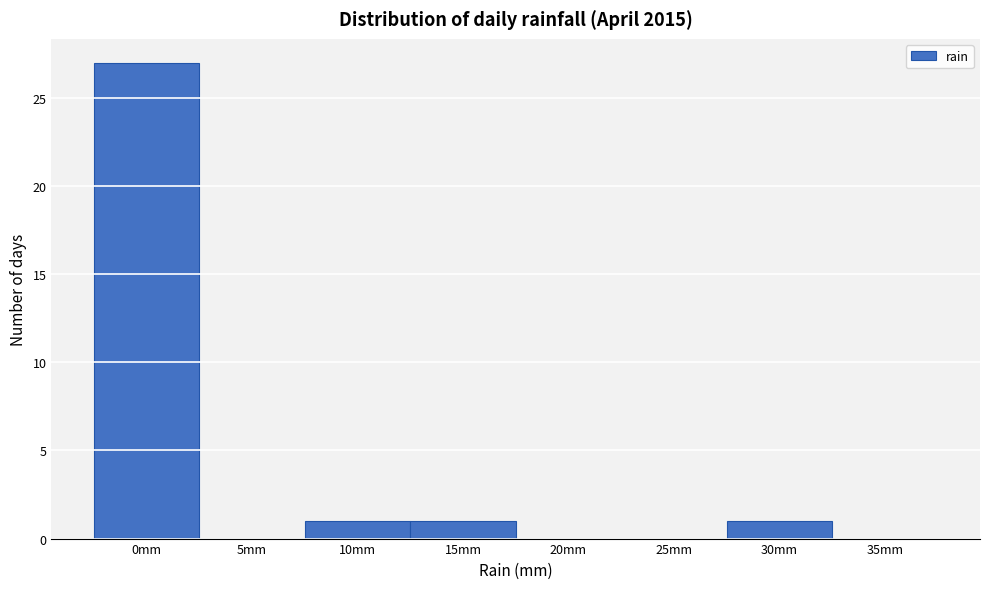

Reading left to right, what are all the values shown in this chart?

0mm=27	5mm=0	10mm=1	15mm=1	20mm=0	25mm=0	30mm=1	35mm=0